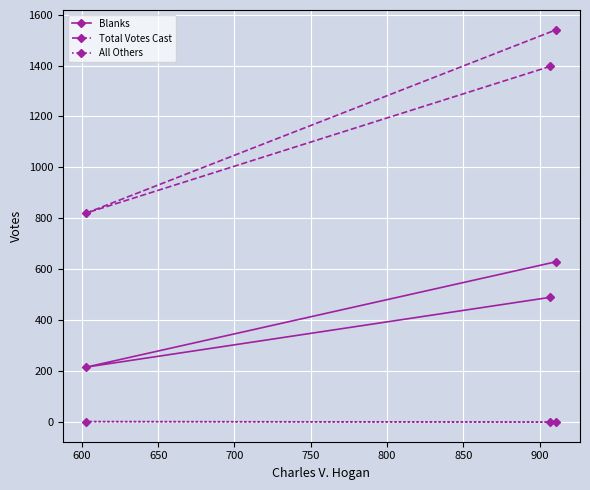

What is the difference between the second highest and minimum values in the Total Votes Cast series?

576